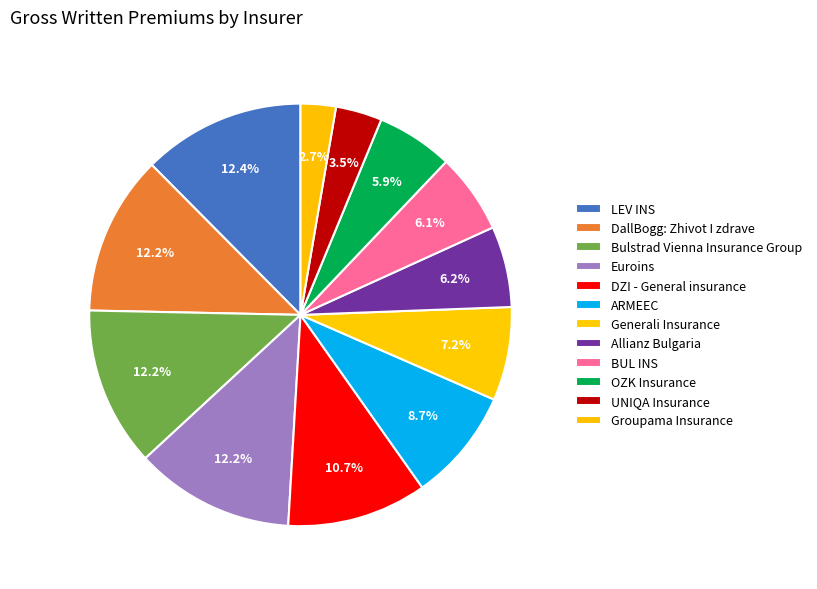

Does any single category account for the majority?

No